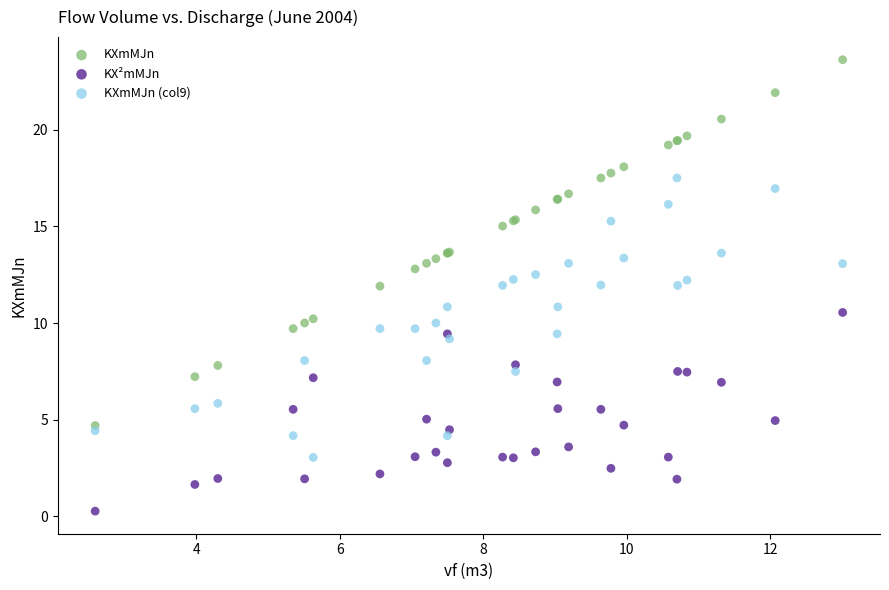

Which series contains the highest Y value?

KXmMJn